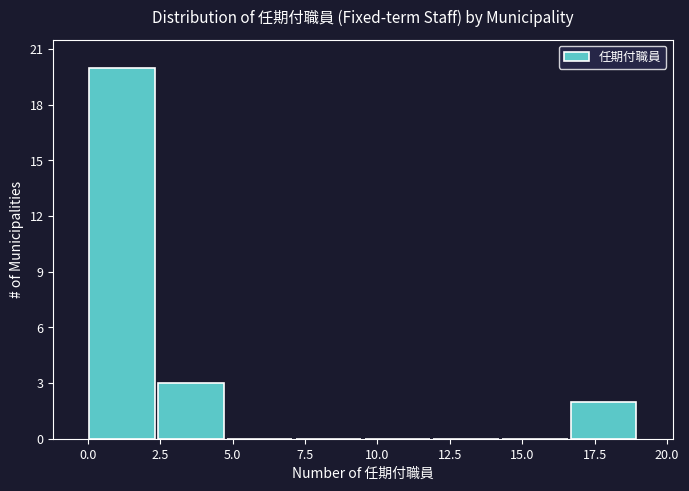

Reading left to right, list every bar in this chart as the range it spans on the x-axis followed by its height. Neither the bar edges nor the heights are printed on the chart, so give them approximately, as read against the axes.

0.0 to 2.5: 20
2.5 to 5.0: 3
5.0 to 7.0: 0
7.0 to 9.5: 0
9.5 to 12.0: 0
12.0 to 14.5: 0
14.5 to 16.5: 0
16.5 to 19.0: 2